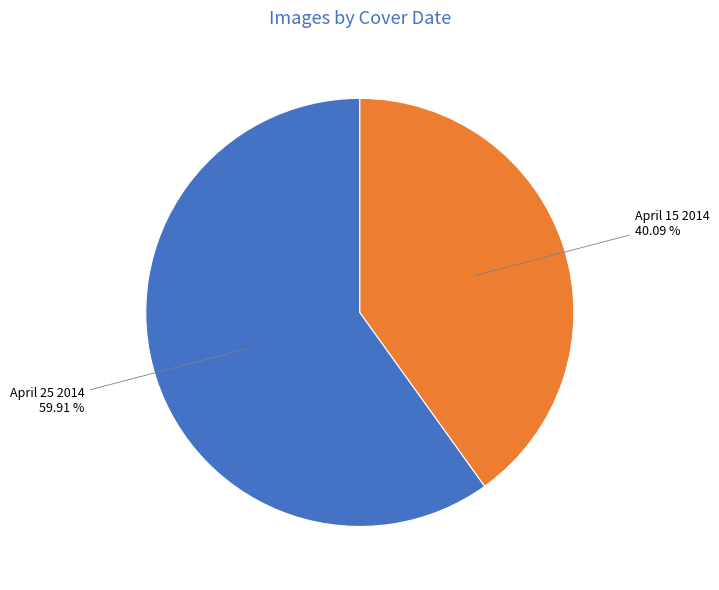

Between April 15 2014 and April 25 2014, which is larger?

April 25 2014